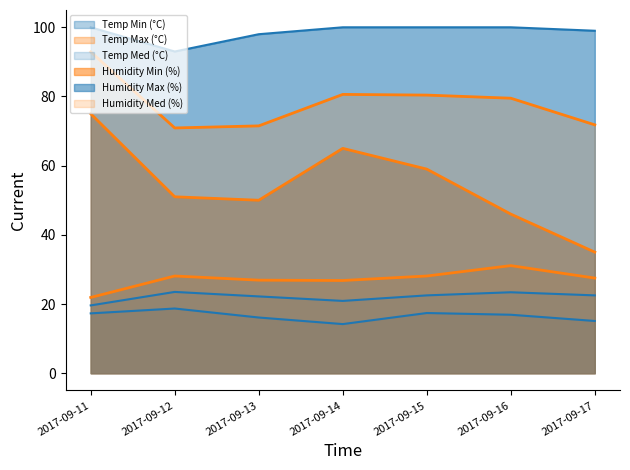

True or false: Humidity Min (%) has a value of 75.0 at 2017-09-11.

True